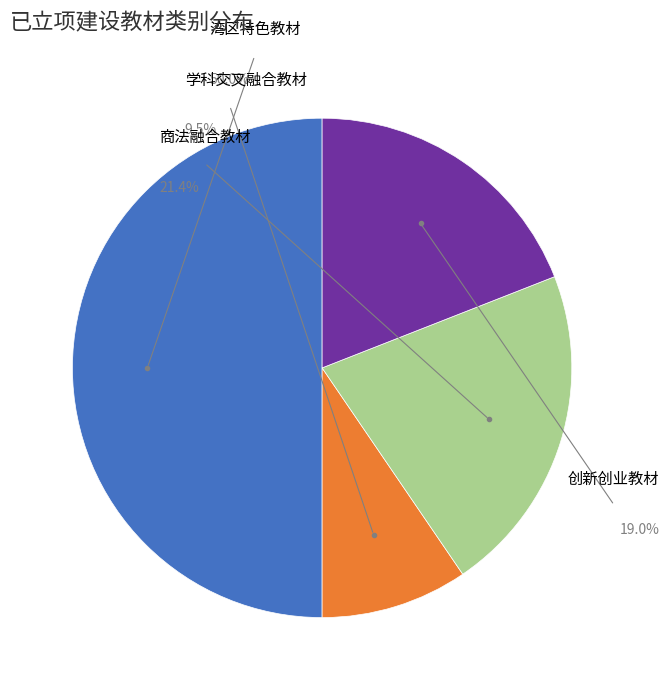

To the nearest percent, what is the combined percentage of 商法融合教材 and 学科交叉融合教材?

31%